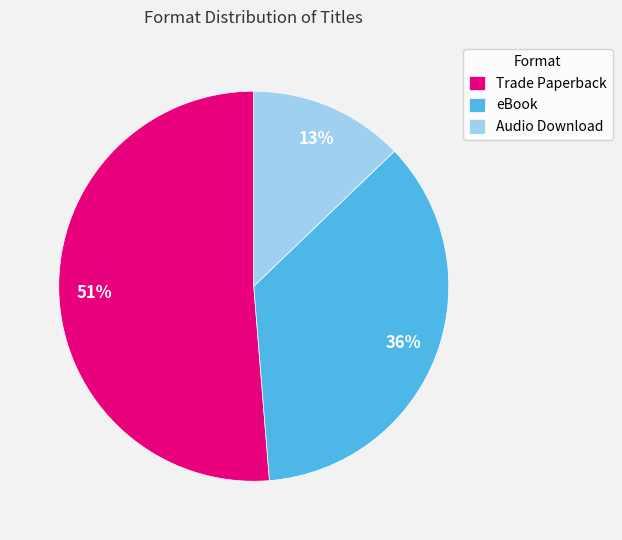

To the nearest percent, what is the difference between the largest and smallest slice percentages?

38%